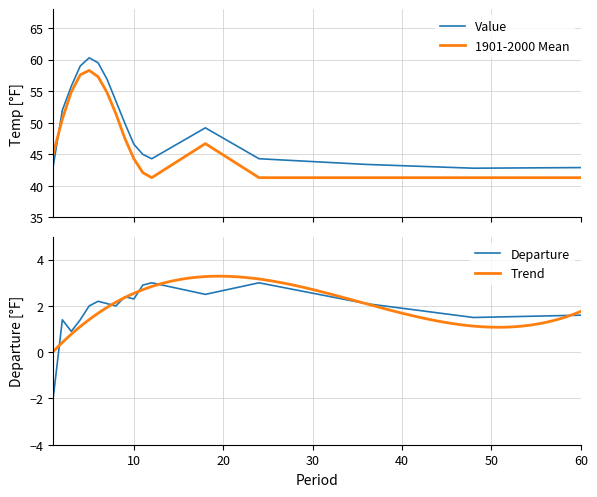

Which series has the widest spread of values?

Value